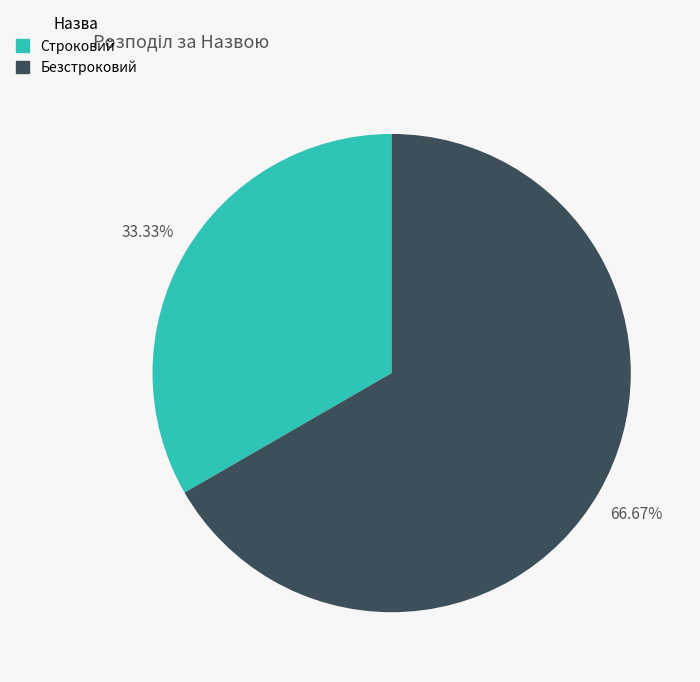

To the nearest percent, what is the difference between the largest and smallest slice percentages?

33%